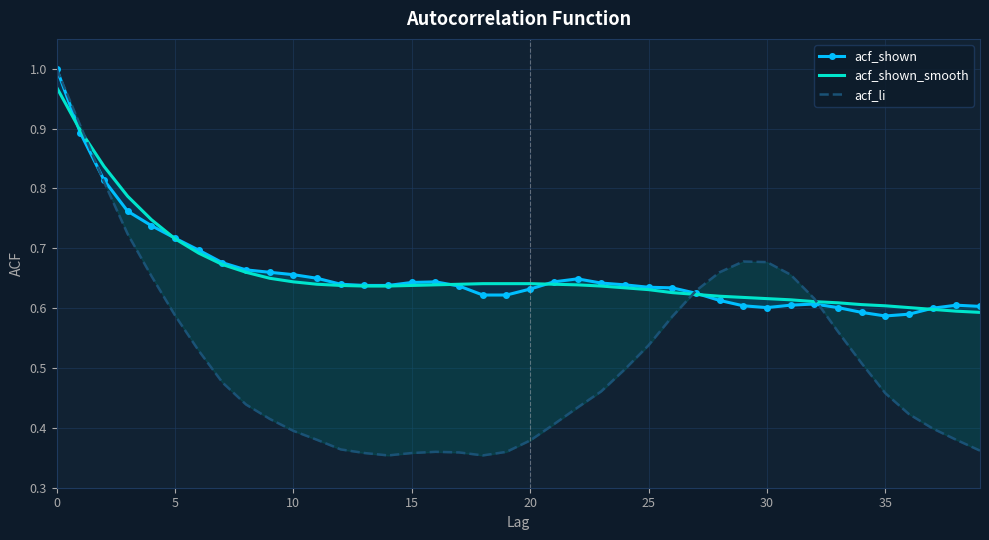

What is the sum of all acf_li values?

20.5